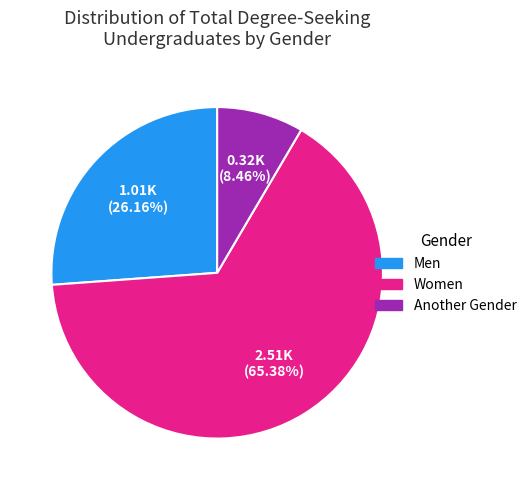

Count the number of slices in the pie.

3